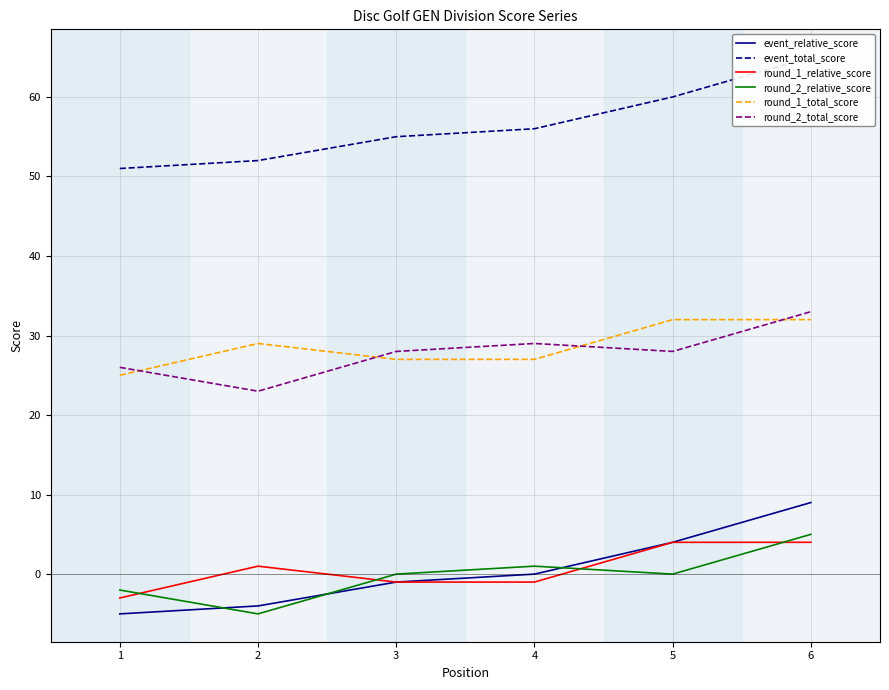

Is the value of event_total_score at 2 greater than the value of round_2_relative_score at 3?

Yes